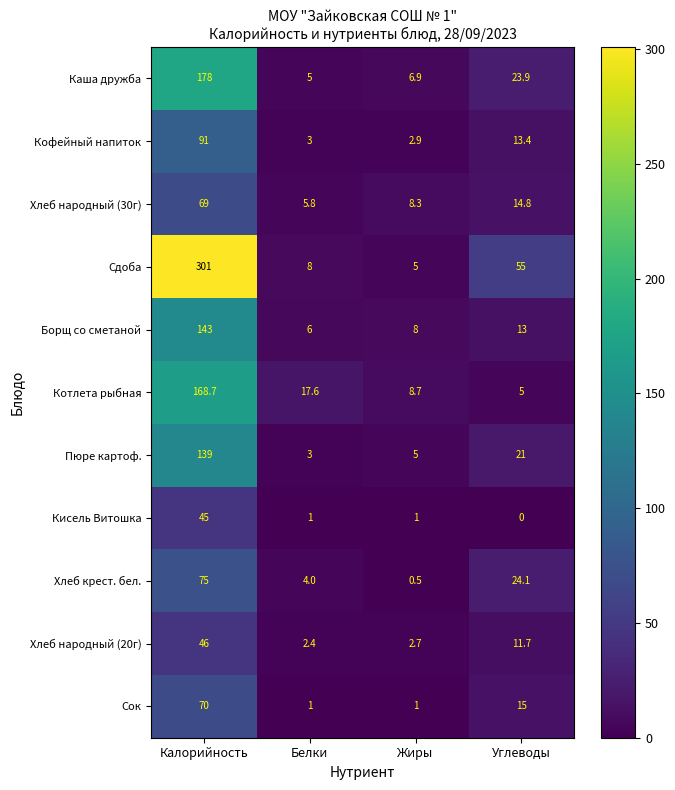

At which category is the sum across all series the highest?

Калорийность